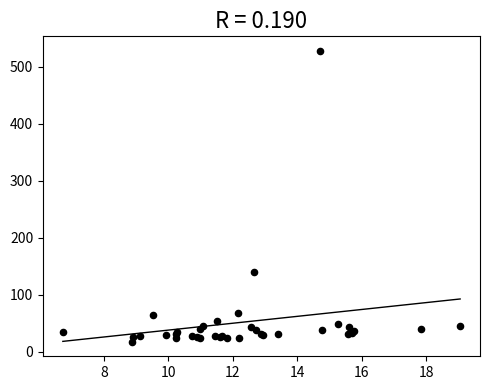

What Y value in the scatter plot is closest to 272?

140.2